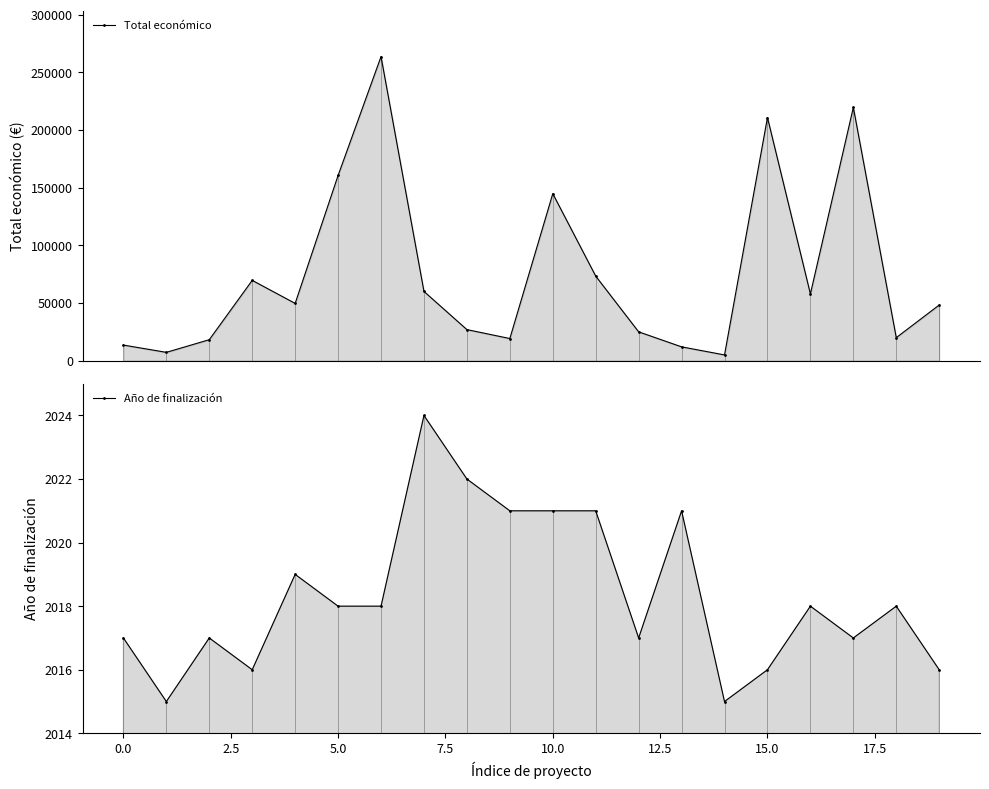

List the series in order of their peak value, highest first.

Total económico, Año de finalización